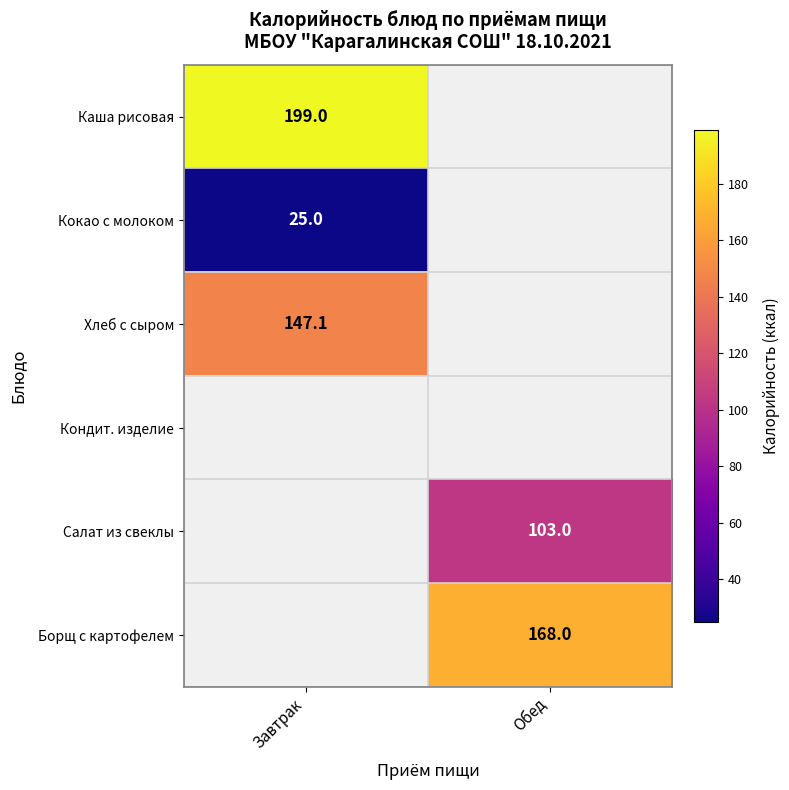

True or false: Борщ с картофелем has a value of 228.6 at Обед.

False